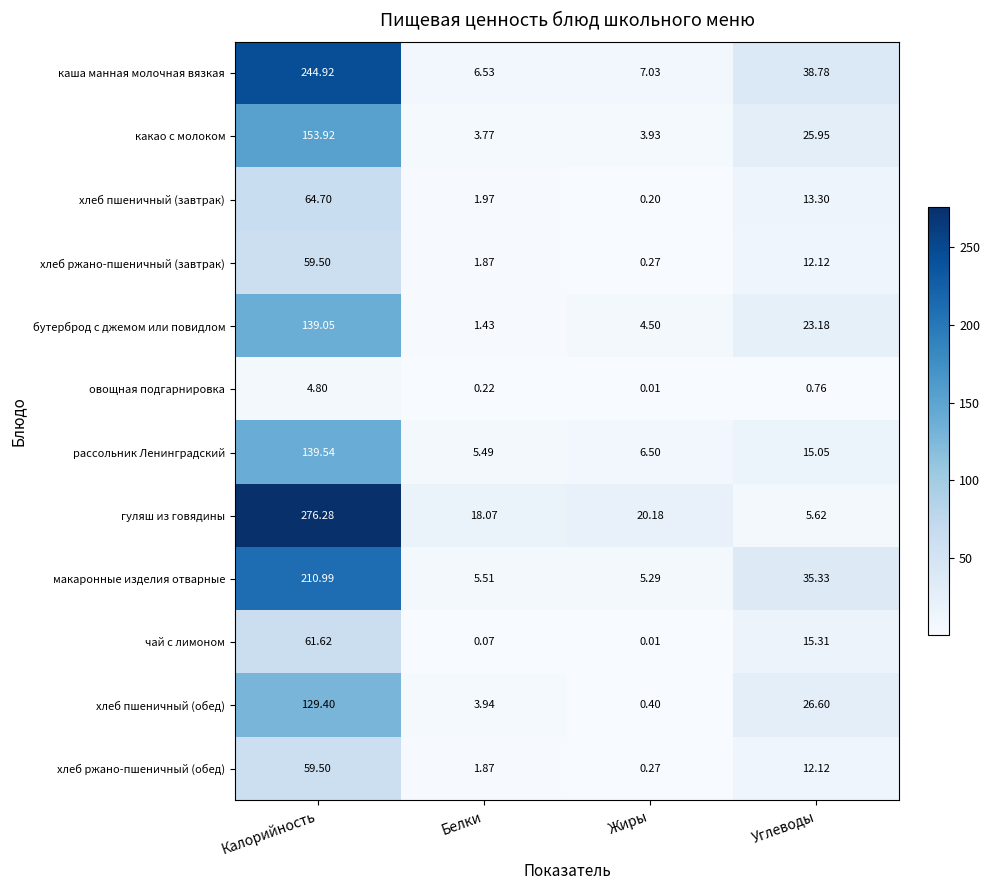

Which series has the largest total across all categories?

гуляш из говядины